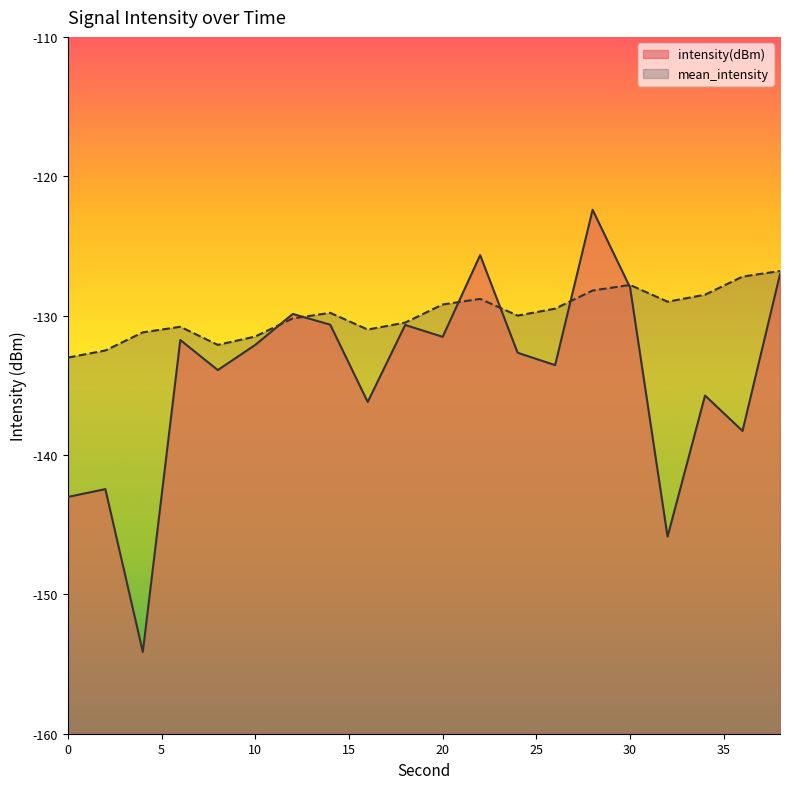

Between which two adjacent categories do mean_intensity and intensity(dBm) first intersect?

10 and 12